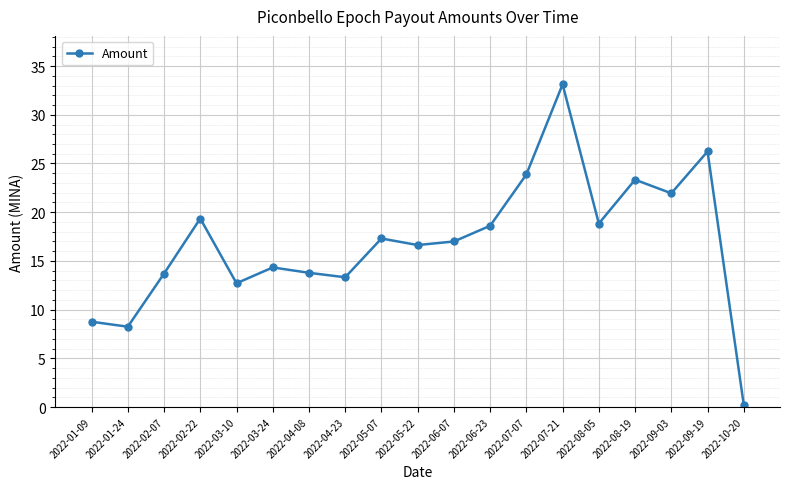

How many points are higher than both their immediate neighbors (excluding endpoints)?

6